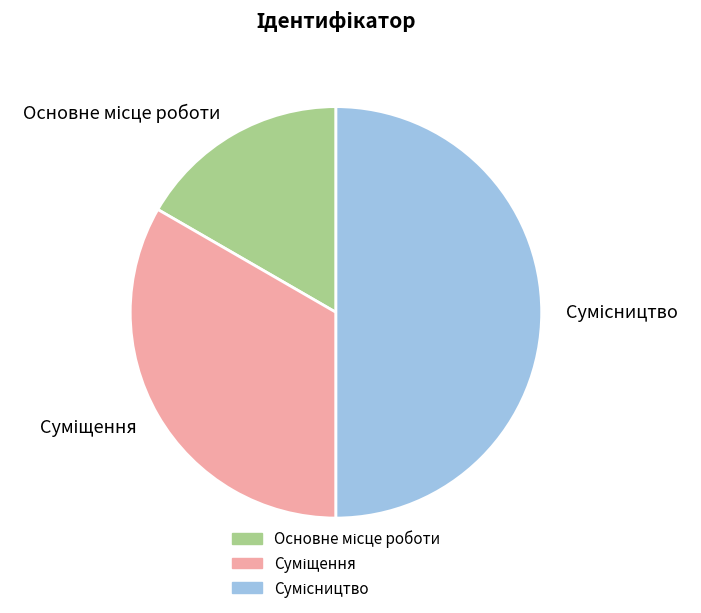

Do Суміщення and Основне місце роботи together represent more than half of the pie?

No